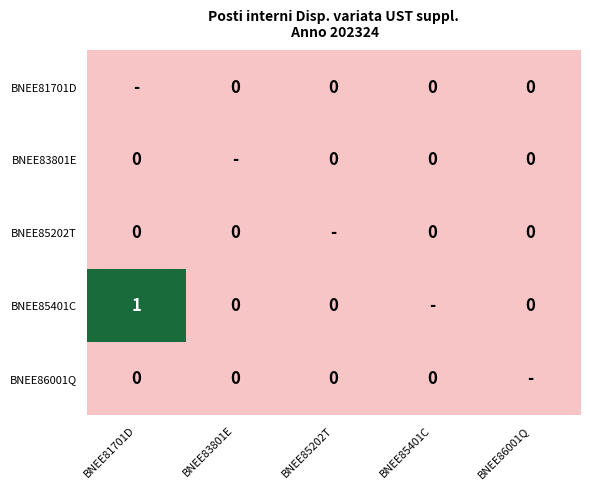

At which category is the sum across all series the highest?

BNEE81701D